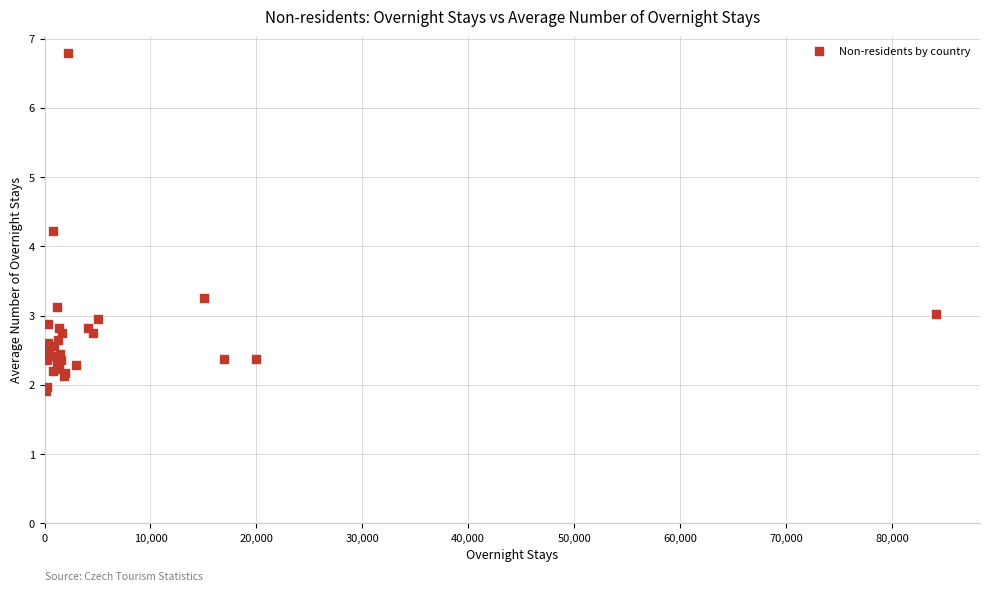

What Y value in the scatter plot is closest to 4?

4.2